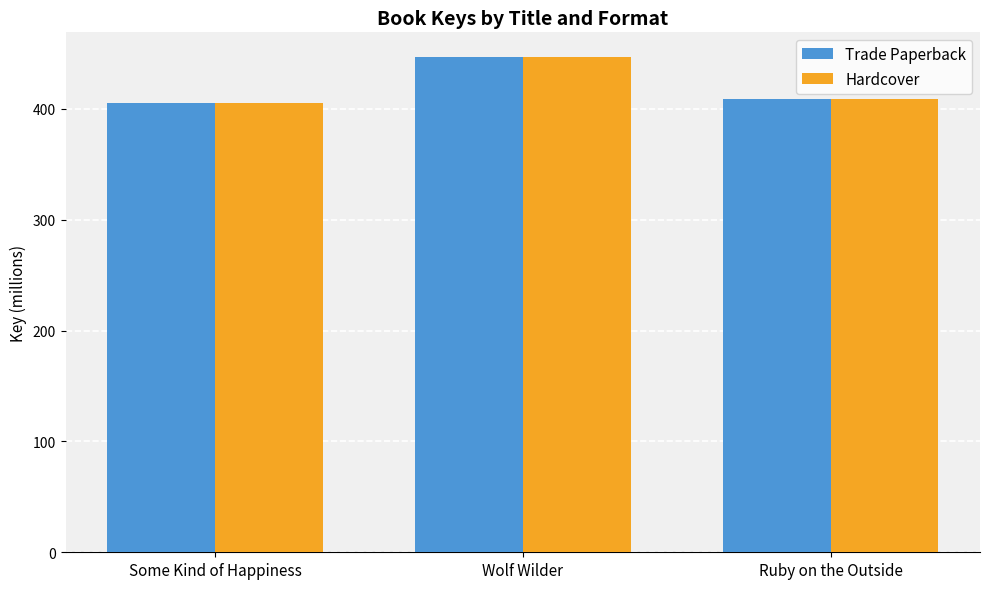

Which category has the highest value in the Hardcover series?

Wolf Wilder